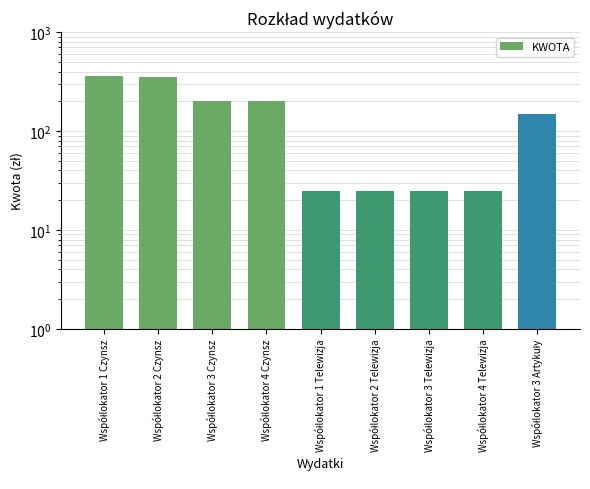

What is the maximum value shown in the chart?

360